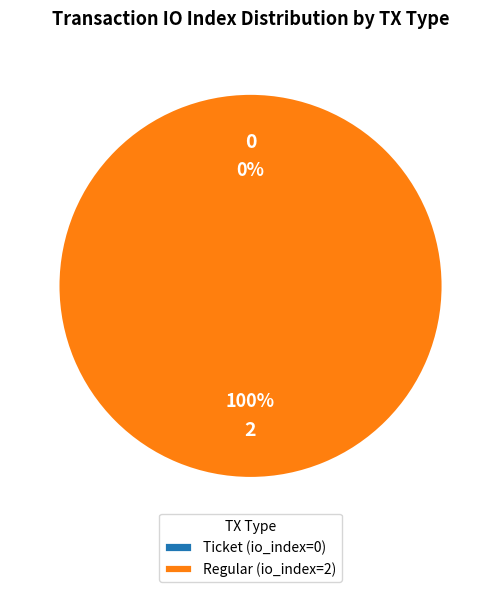

Rank the categories by value from lowest to highest.

Ticket (io_index=0), Regular (io_index=2)